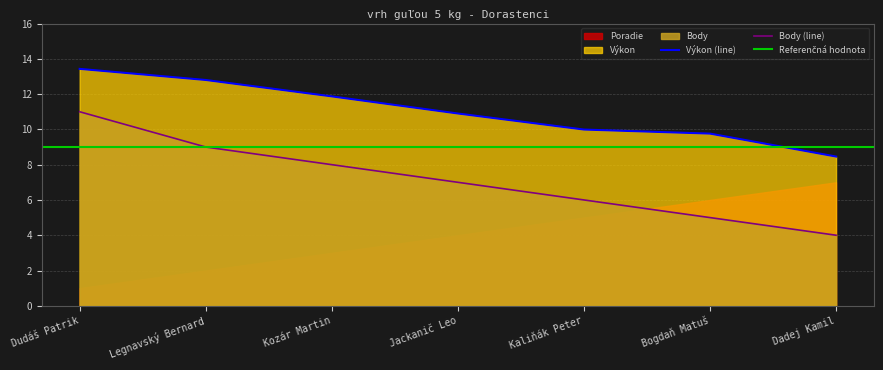

How many lines are shown in the chart?

2